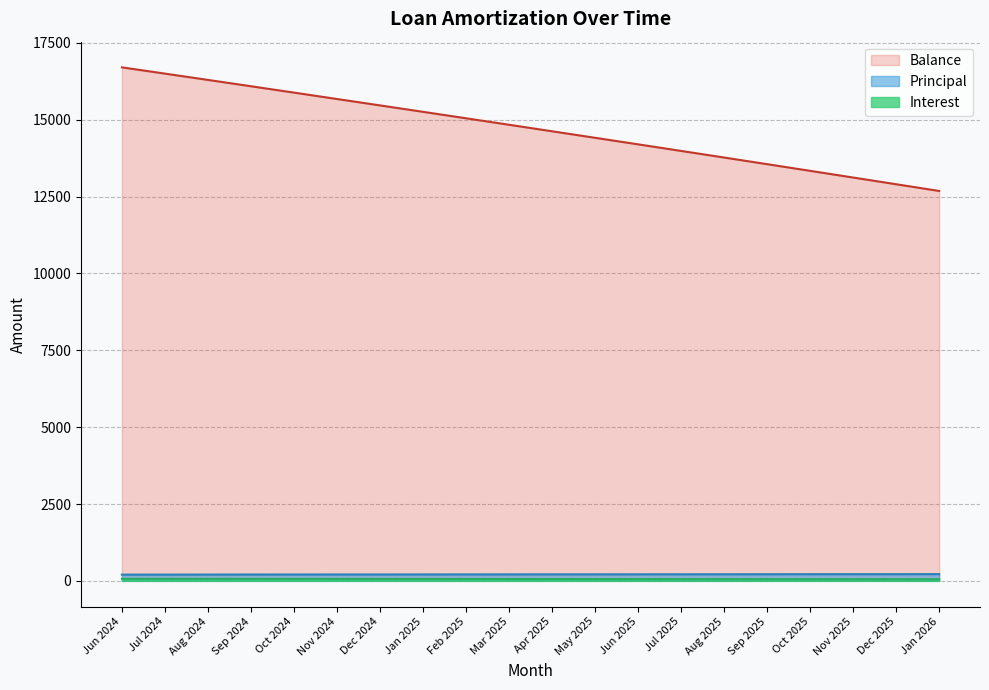

True or false: Balance has more than 1 points higher than both neighbors.

False